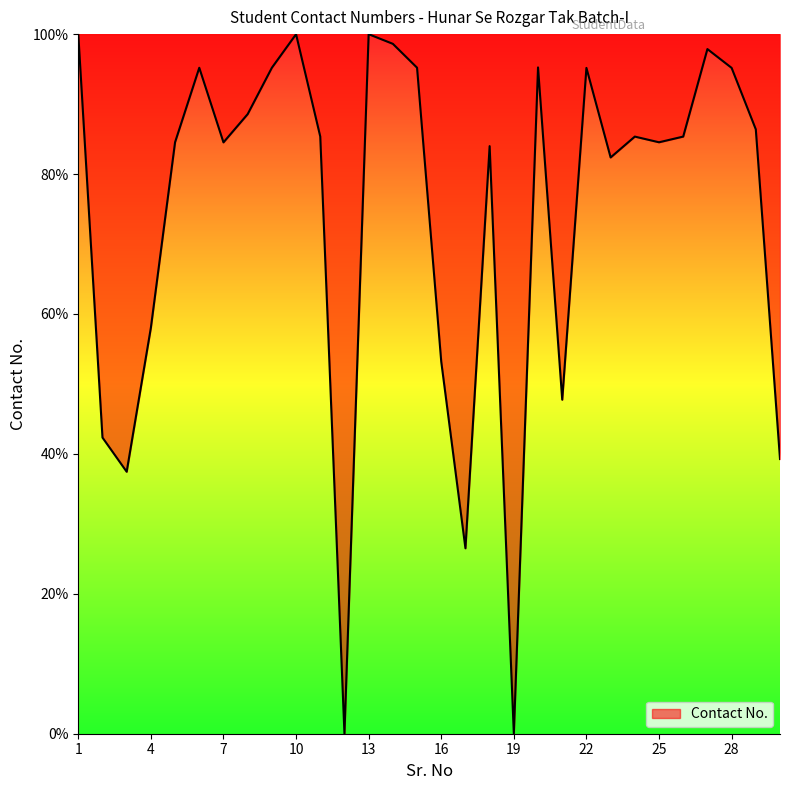

What is the maximum value shown in the chart?

100.0